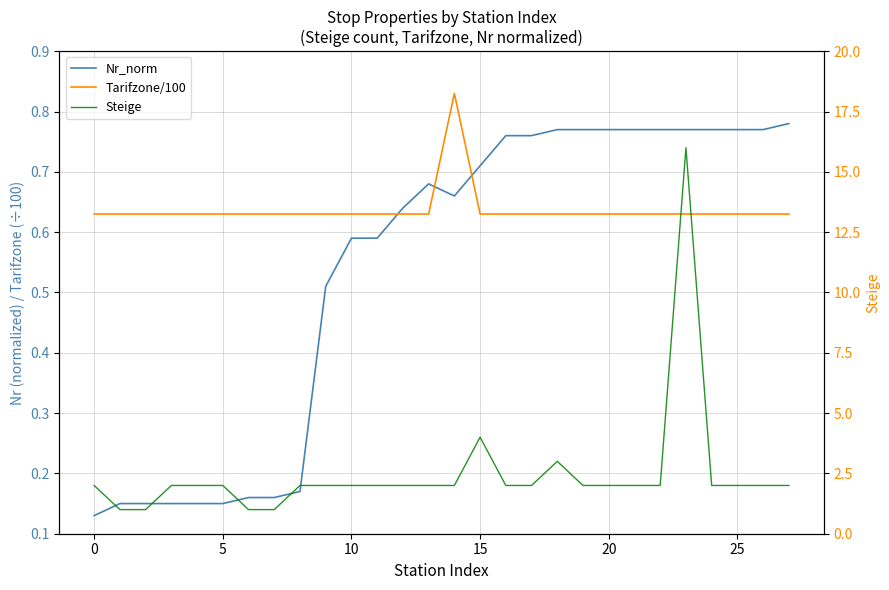

True or false: Nr_norm and Tarifzone/100 cross at least once.

True